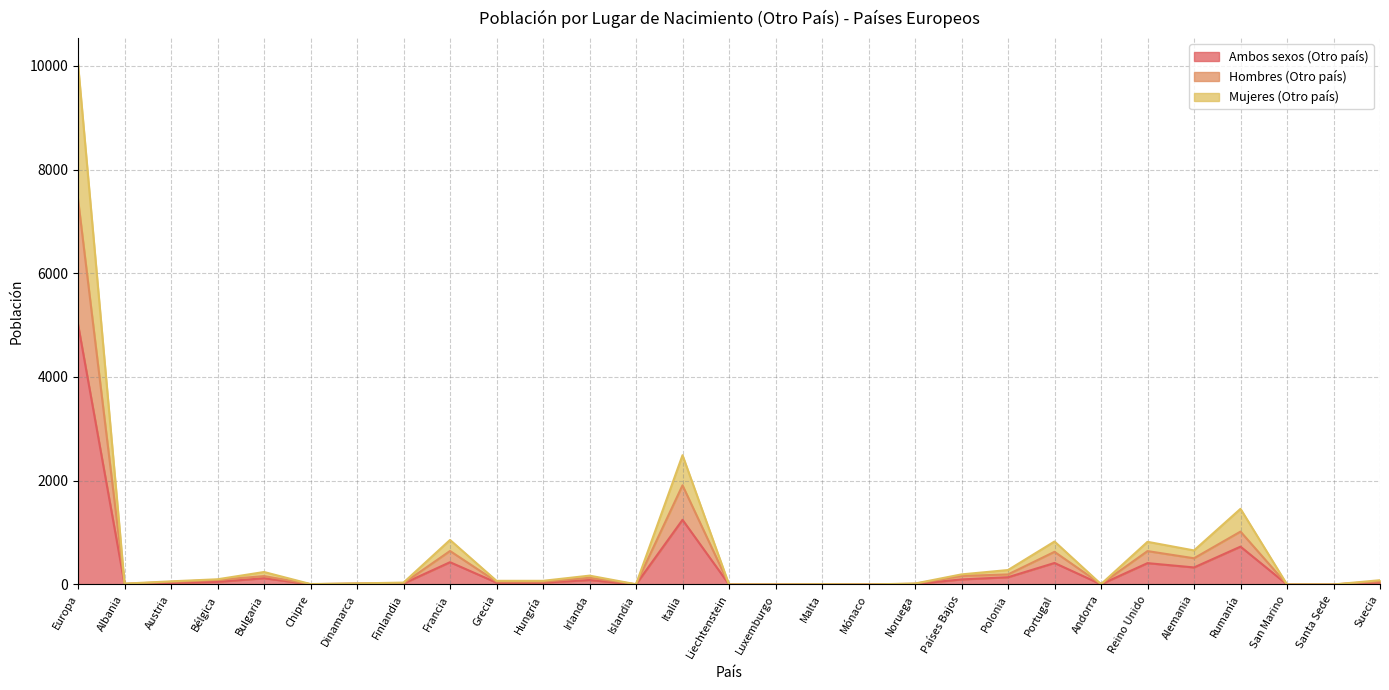

True or false: Mujeres (Otro país) and Ambos sexos (Otro país) intersect in this chart.

False